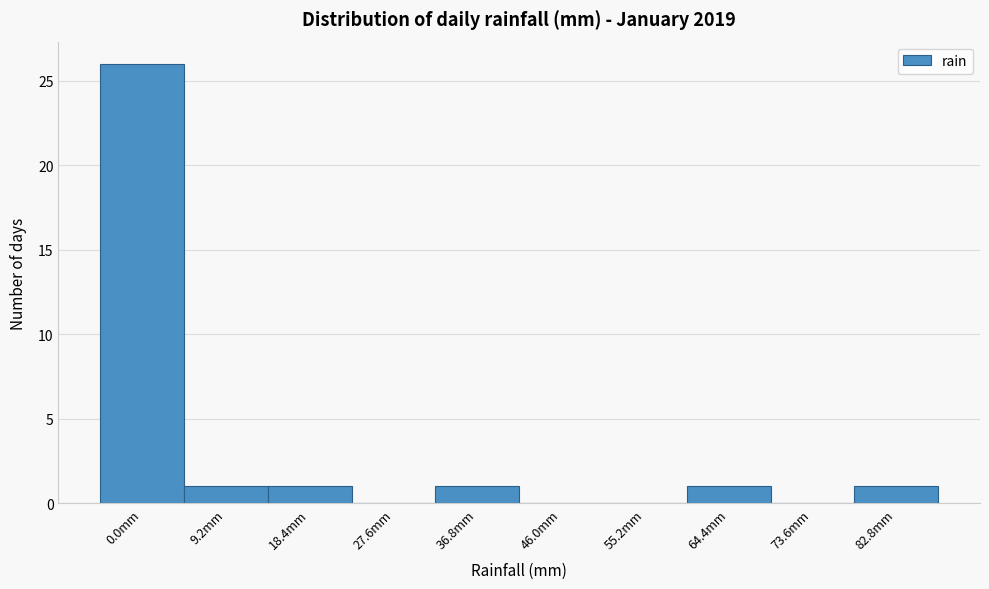

Reading left to right, extract all data points from this chart.

0.0mm=26	9.2mm=1	18.4mm=1	27.6mm=0	36.8mm=1	46.0mm=0	55.2mm=0	64.4mm=1	73.6mm=0	82.8mm=1